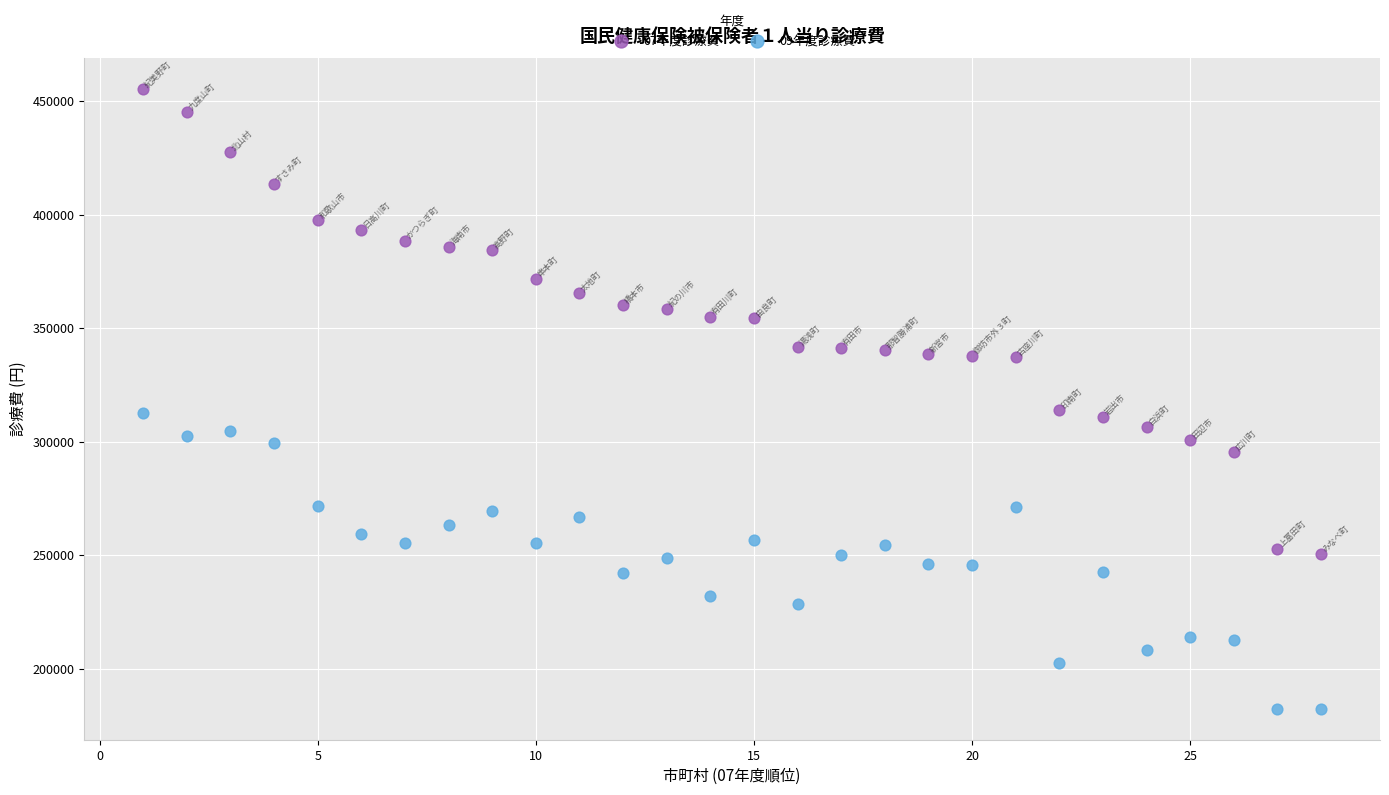

What are all the series names shown in the legend?

07年度診療費, 09年度診療費